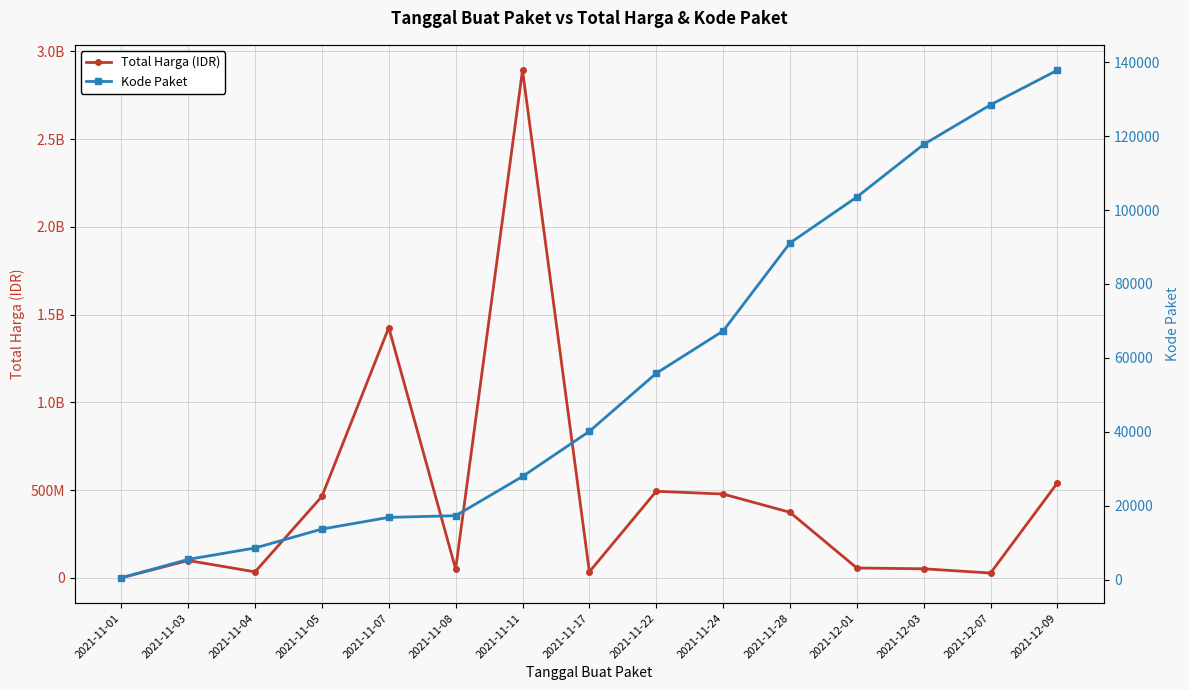

What is the label of the 15th point from the left?

2021-12-09